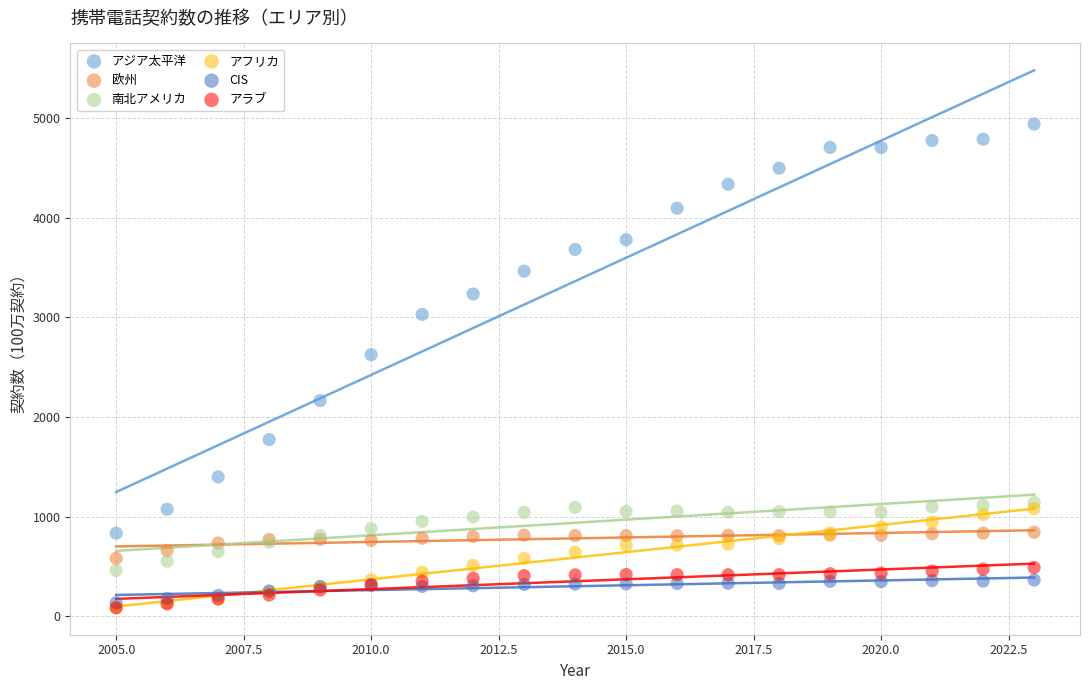

In the アジア太平洋 series, what Y value is closest to 2886?

3028.9